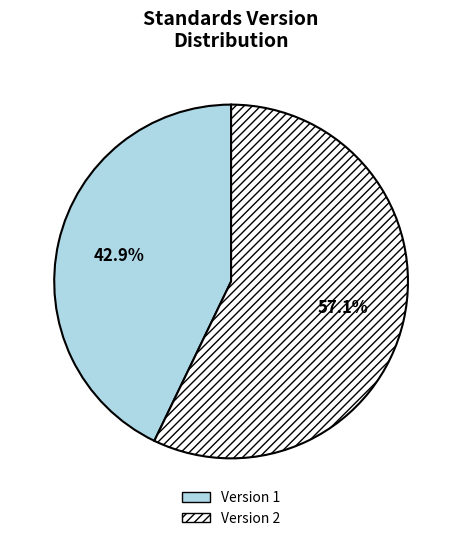

Which category has the smallest portion of the pie?

Version 1